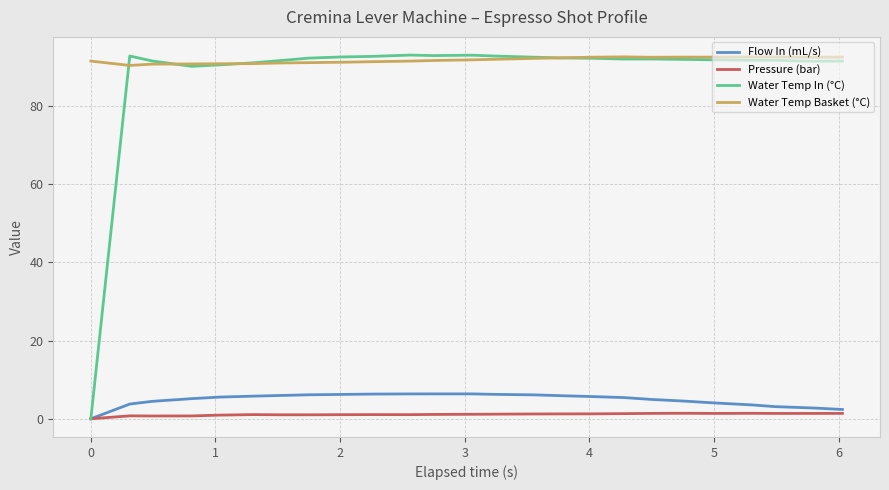

Which series has the largest range (max minus min)?

Water Temp In (°C)